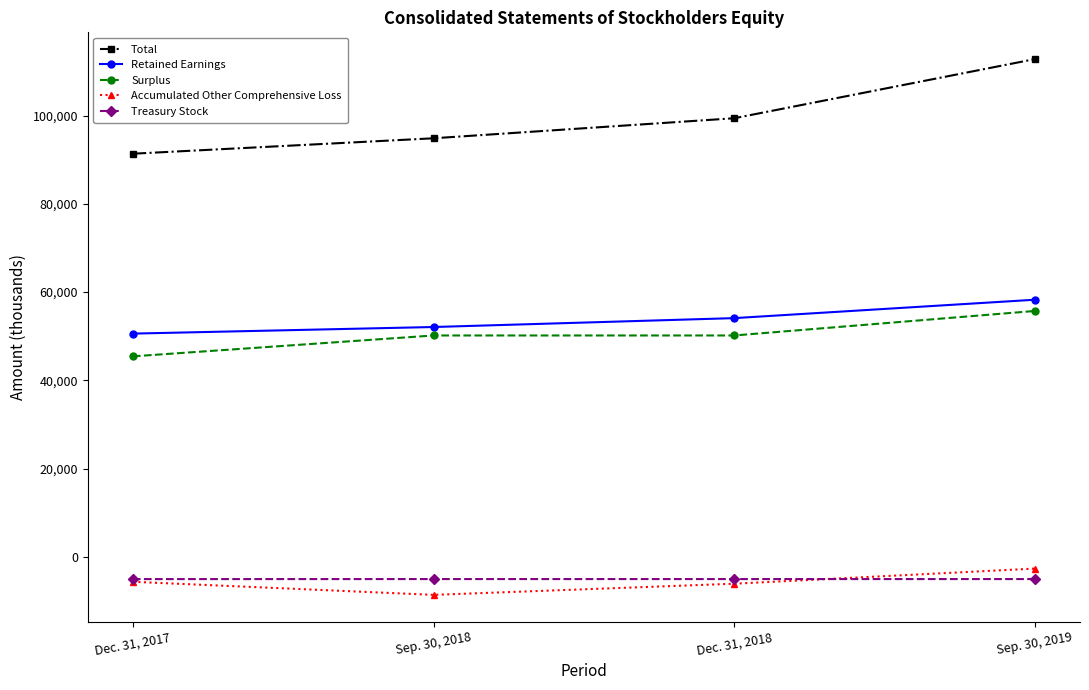

True or false: Accumulated Other Comprehensive Loss and Surplus intersect in this chart.

False